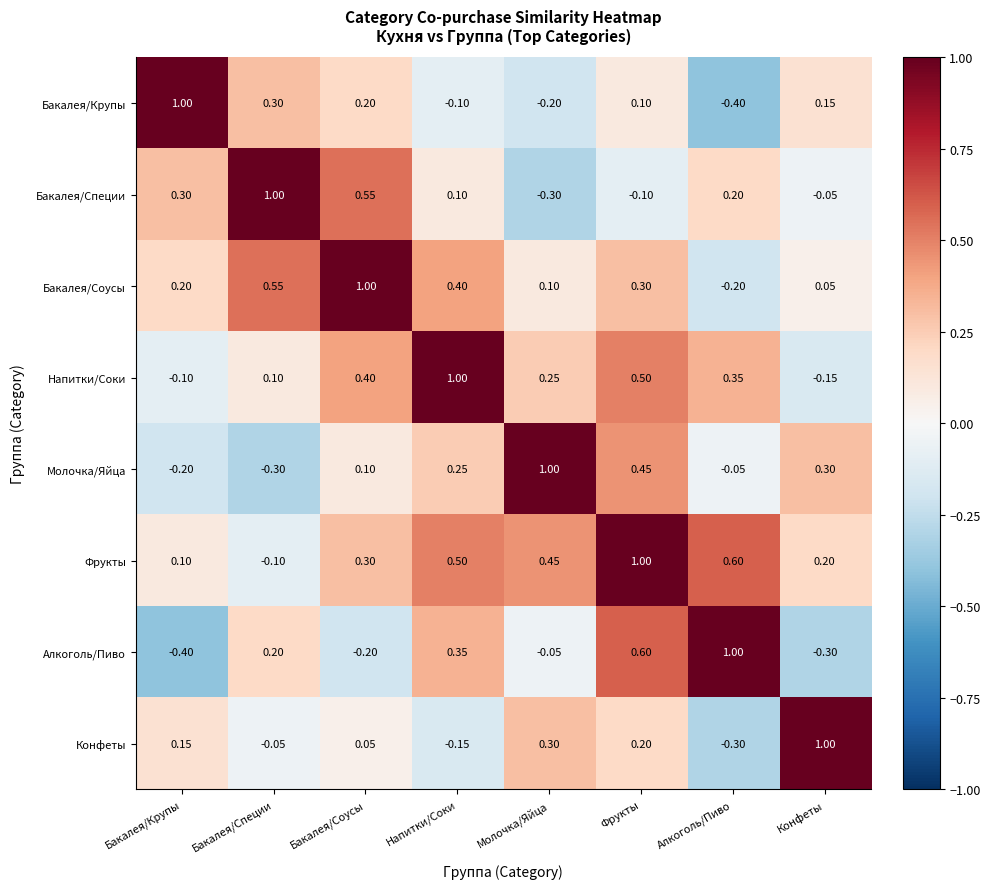

At which label does Бакалея/Крупы first exceed 0?

Бакалея/Крупы